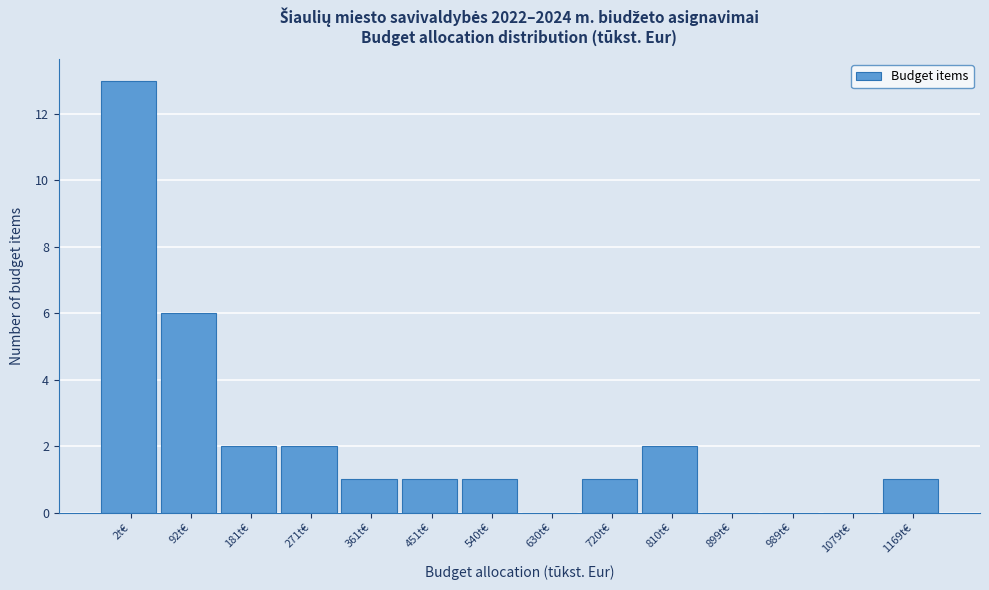

Reading left to right, list all the values displayed in this chart.

2t€=13	92t€=6	181t€=2	271t€=2	361t€=1	451t€=1	540t€=1	630t€=0	720t€=1	810t€=2	899t€=0	989t€=0	1079t€=0	1169t€=1